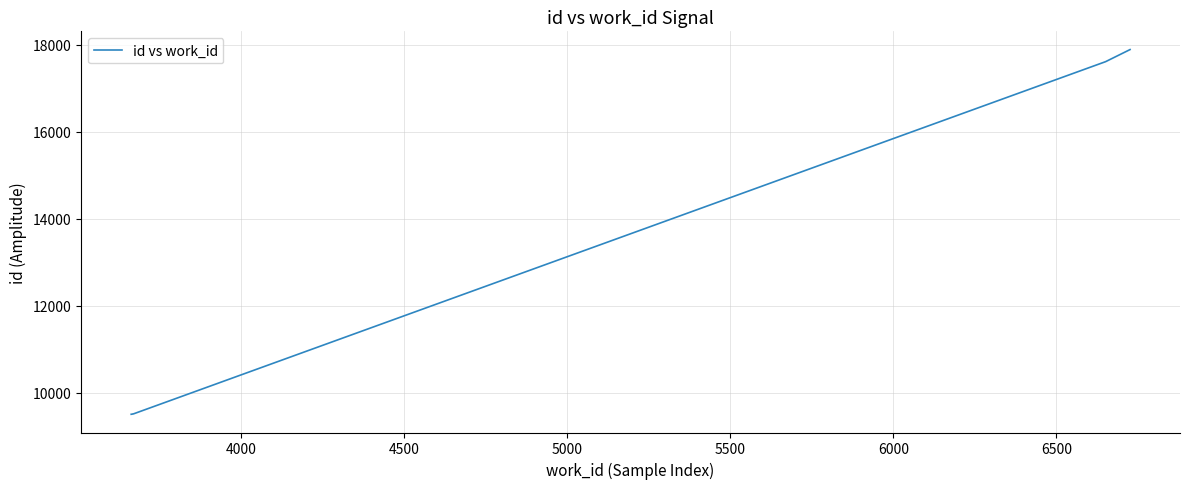

What is the maximum value shown in the chart?

17891